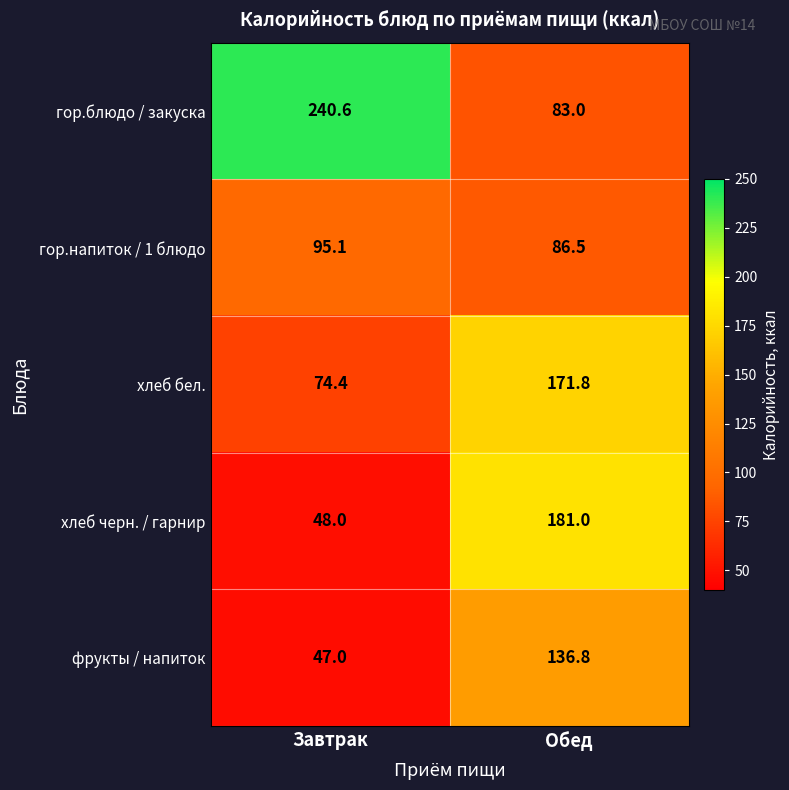

At which category is the sum across all series the highest?

Обед